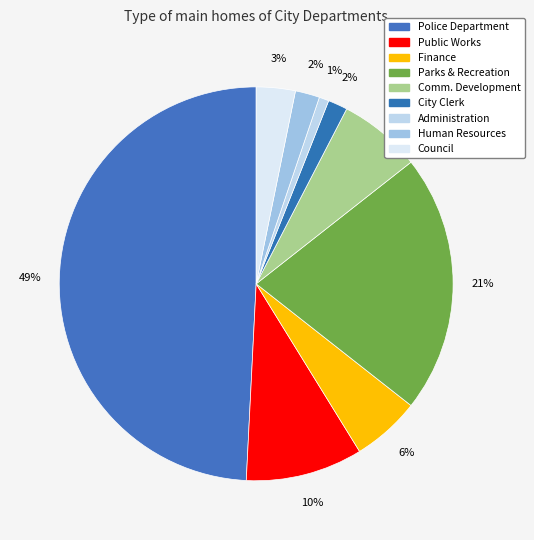

What is the total percentage of Police Department and City Clerk?

50.8%